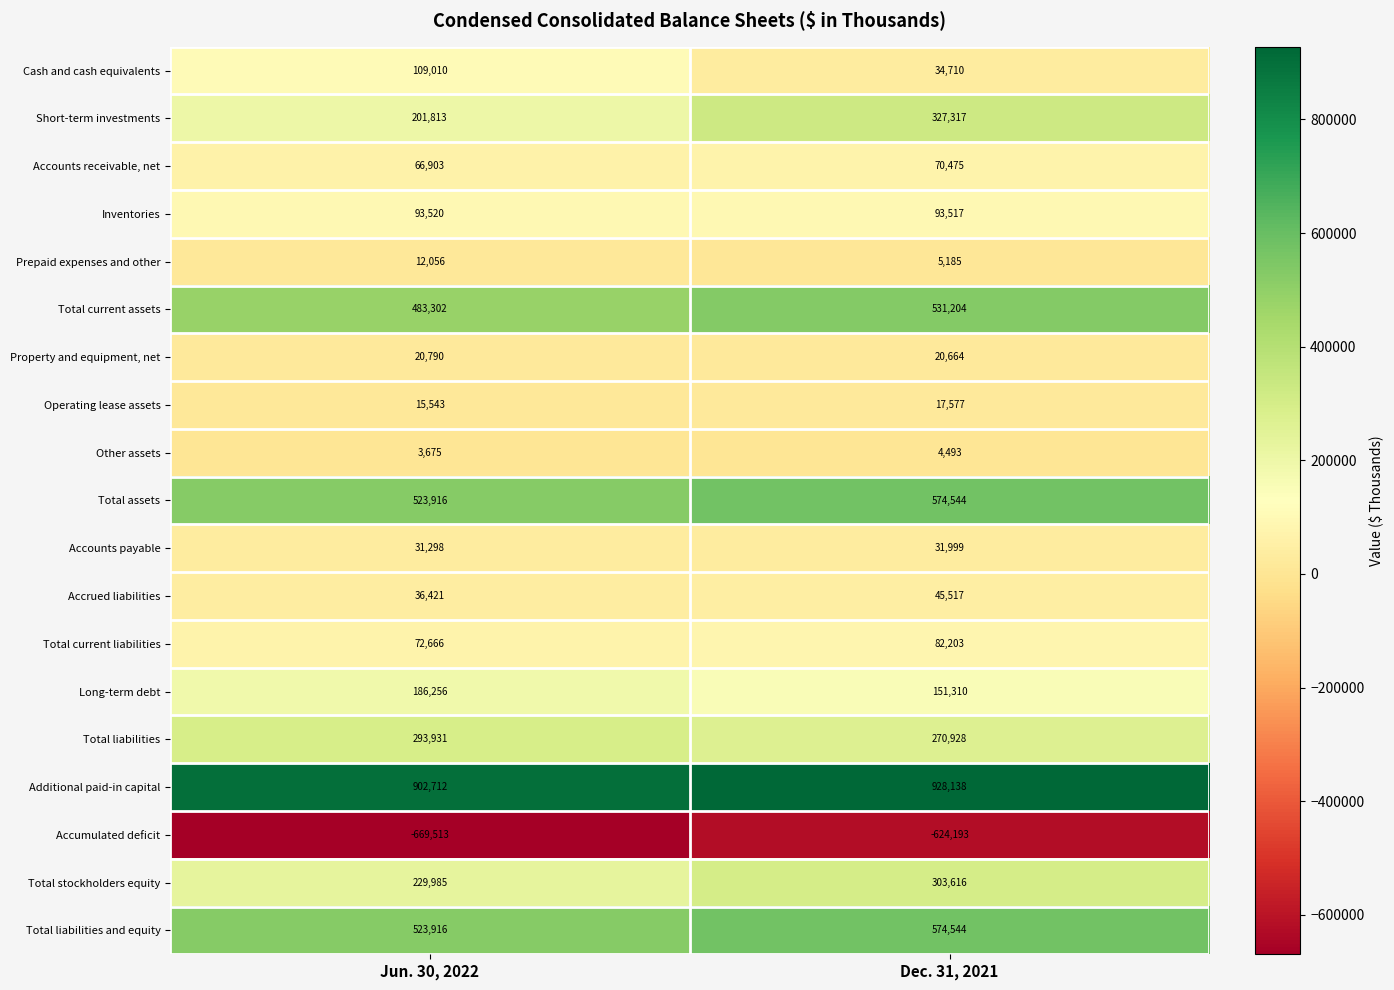

What is the spread (max minus min) of values at Jun. 30, 2022?

1572225